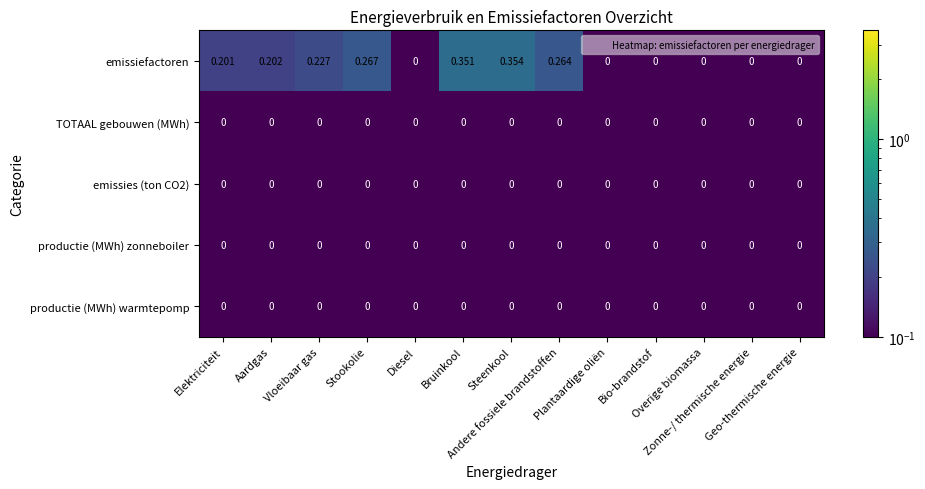

Which series has the largest range (max minus min)?

emissiefactoren